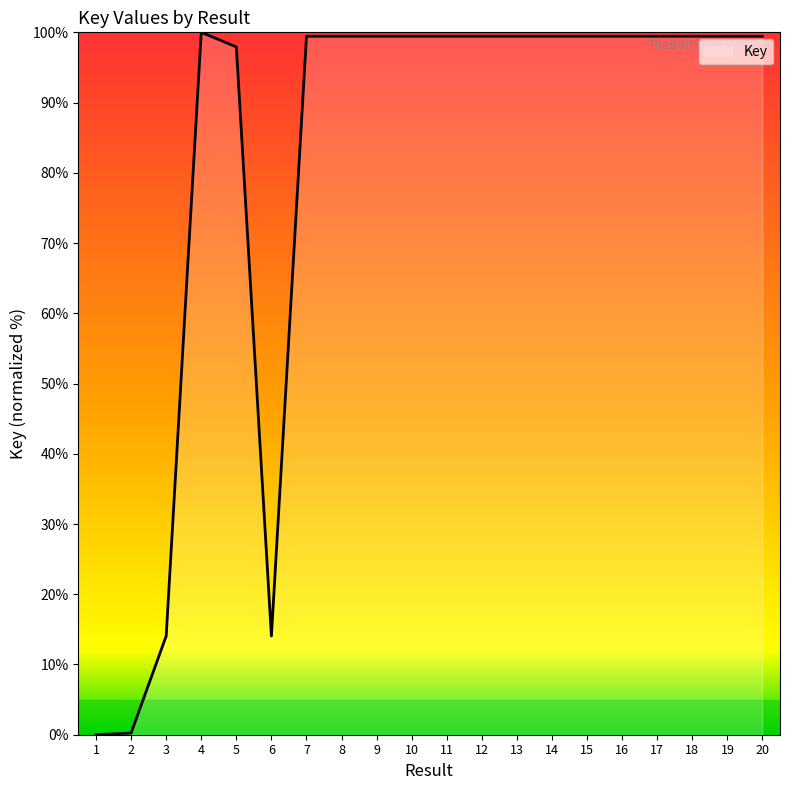

What is the maximum value shown in the chart?

100.0